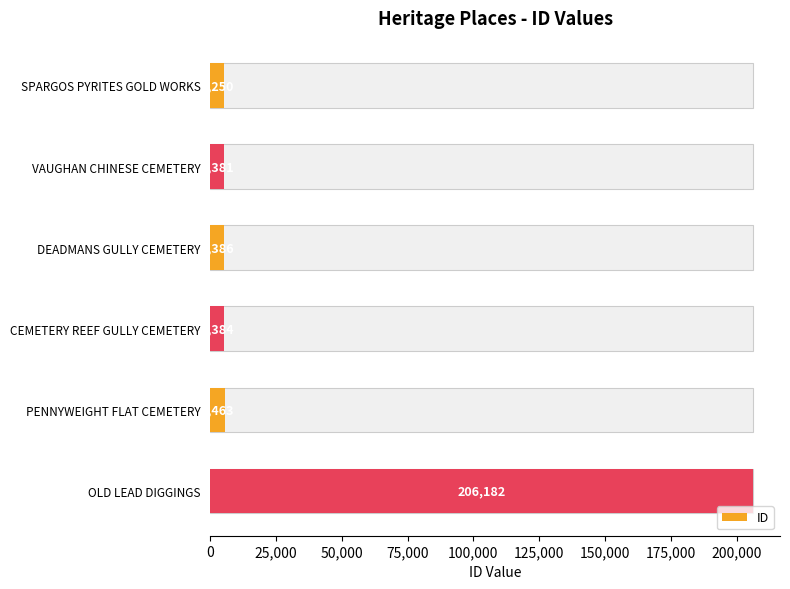

The chart shows a value of 1417 at 25,000. True or false?

False